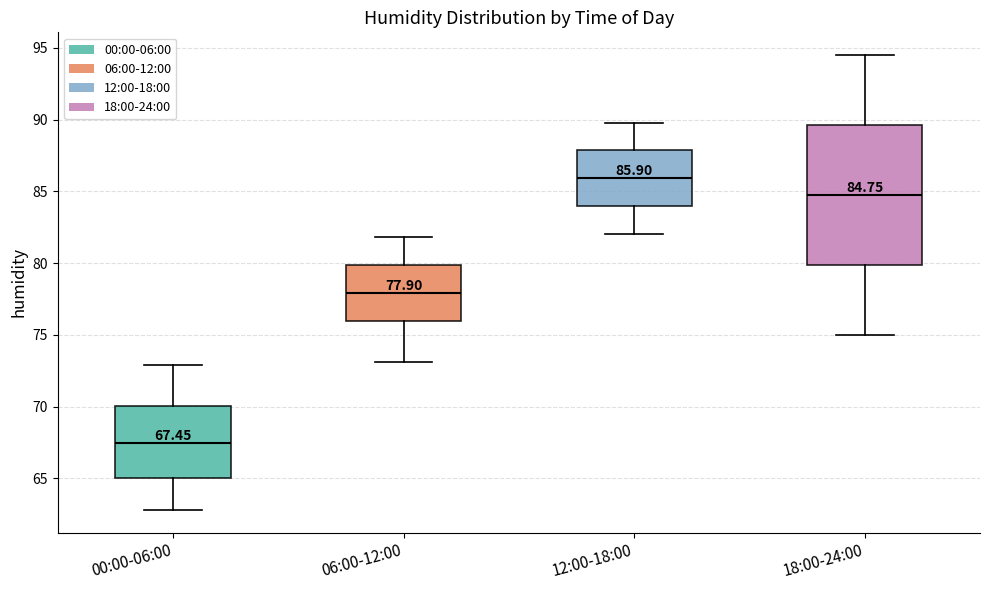

Comparing the boxes themselves (not the whiskers), which one is the tallest?

18:00-24:00